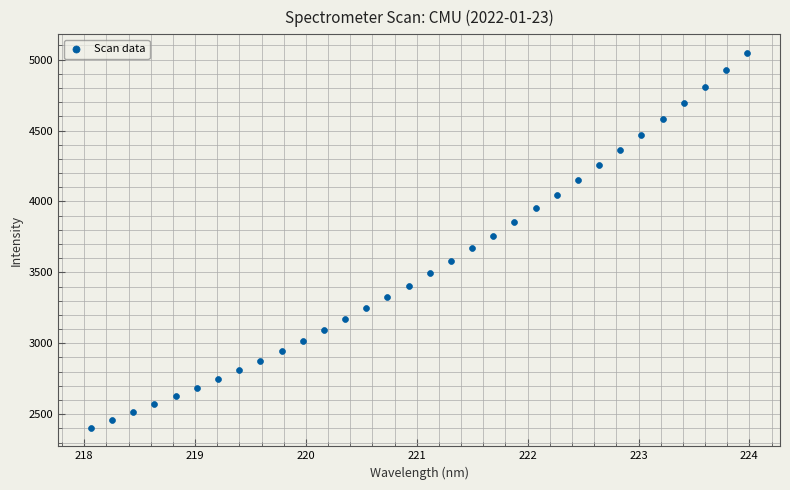

What is the range of X values (max minus min)?

5.9